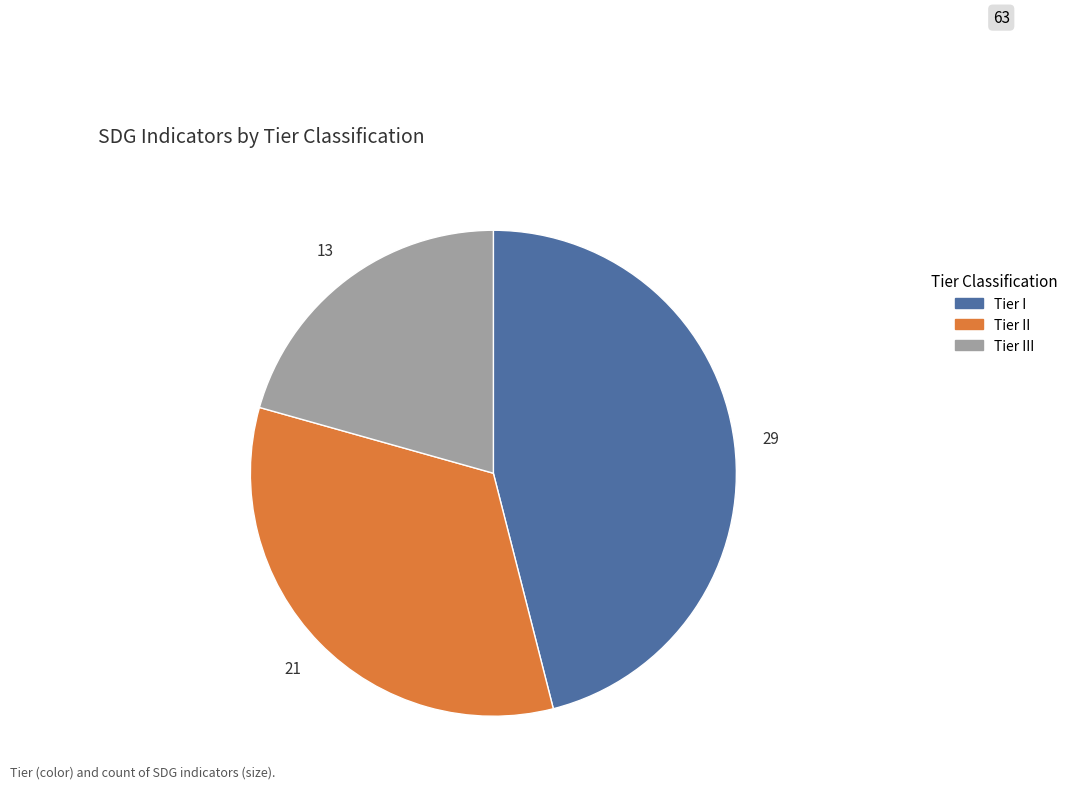

What is the largest slice in the pie chart?

Tier I